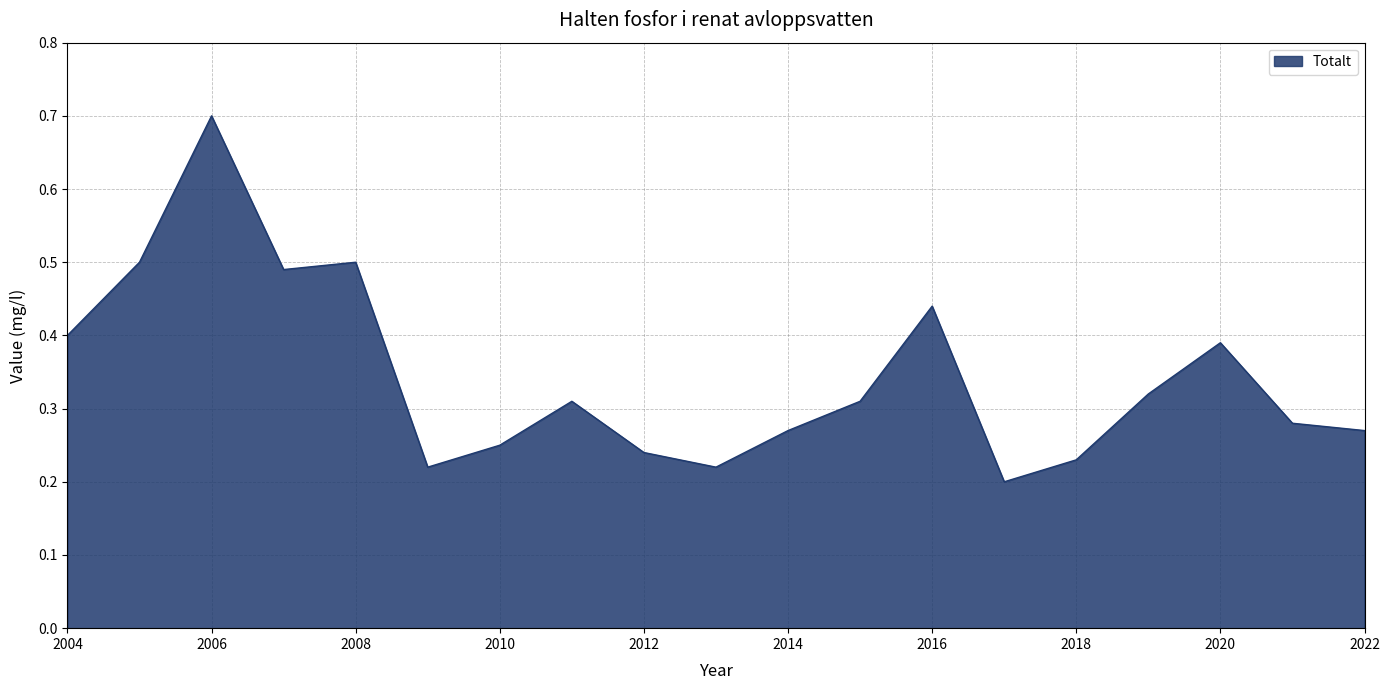

What is the greatest value displayed?

0.7